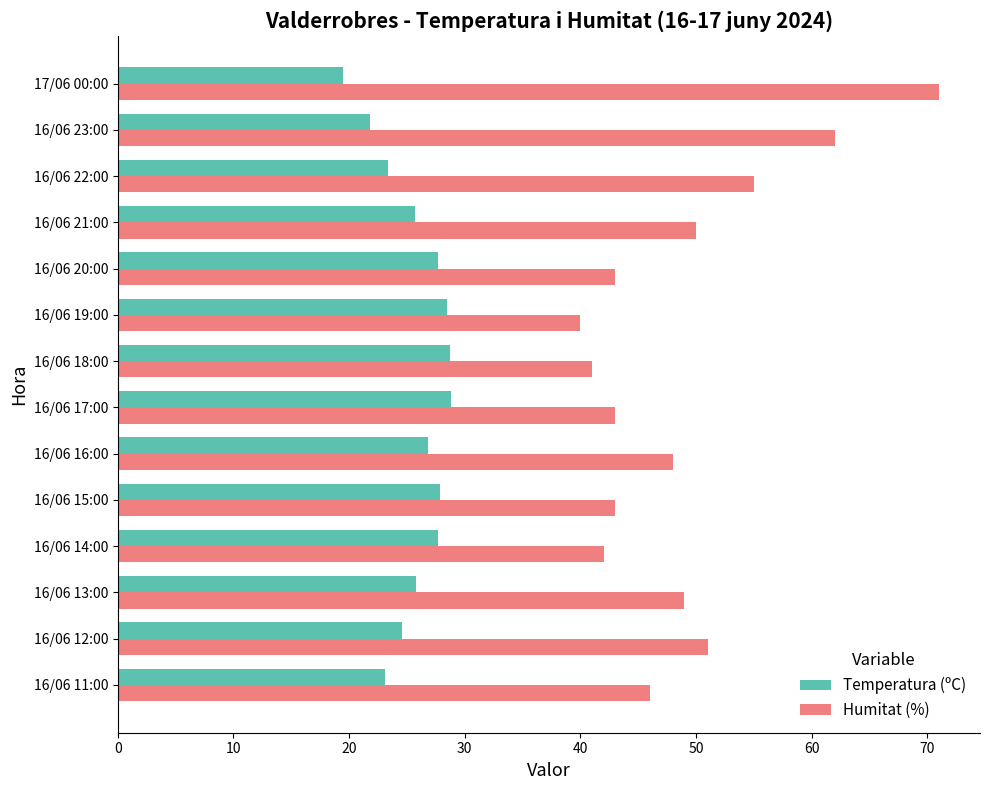

True or false: Humitat (%) has a value of 15.6 at 16/06 20:00.

False